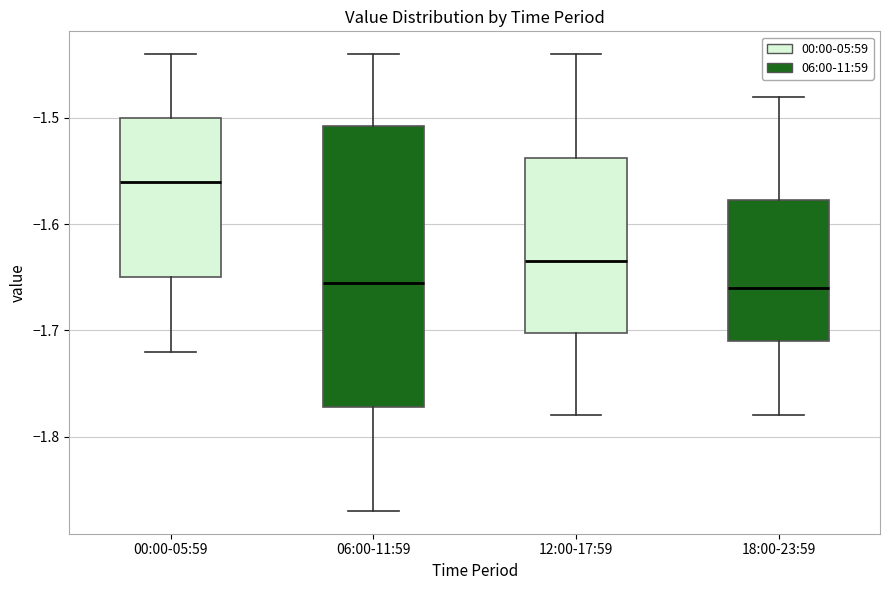

Reading left to right, read every box against the y-axis: the position of its median line, the range the box covers, and the ends of its whiskers. The values are not printed on the chart, so give them approximately, as read against the axis.

00:00-05:59: median -1.56, box -1.65 to -1.50, whiskers -1.72 to -1.44
06:00-11:59: median -1.65, box -1.77 to -1.51, whiskers -1.87 to -1.44
12:00-17:59: median -1.63, box -1.70 to -1.54, whiskers -1.78 to -1.44
18:00-23:59: median -1.66, box -1.71 to -1.58, whiskers -1.78 to -1.48